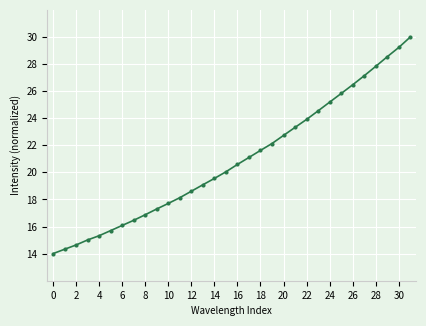

True or false: the data has more than 2 interior local peaks.

False